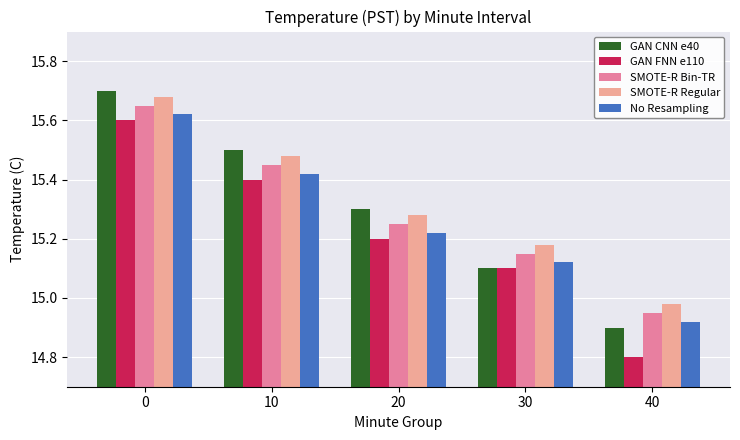

List the series in order of their peak value, lowest first.

GAN FNN e110, No Resampling, SMOTE-R Bin-TR, SMOTE-R Regular, GAN CNN e40